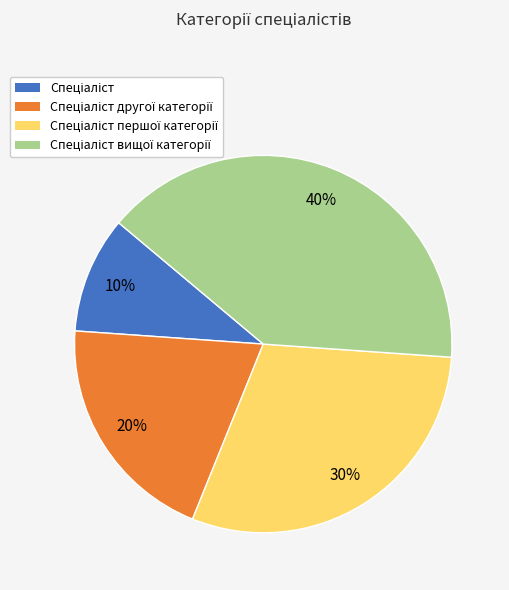

To the nearest percent, what is the average slice percentage?

25%